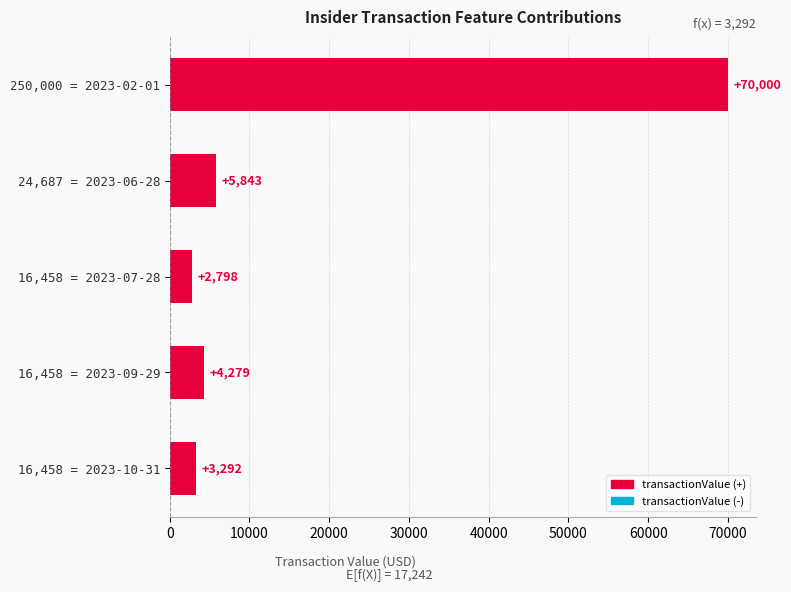

Reading top to bottom, list all the values displayed in this chart.

70000	5843	2798	4279	3292